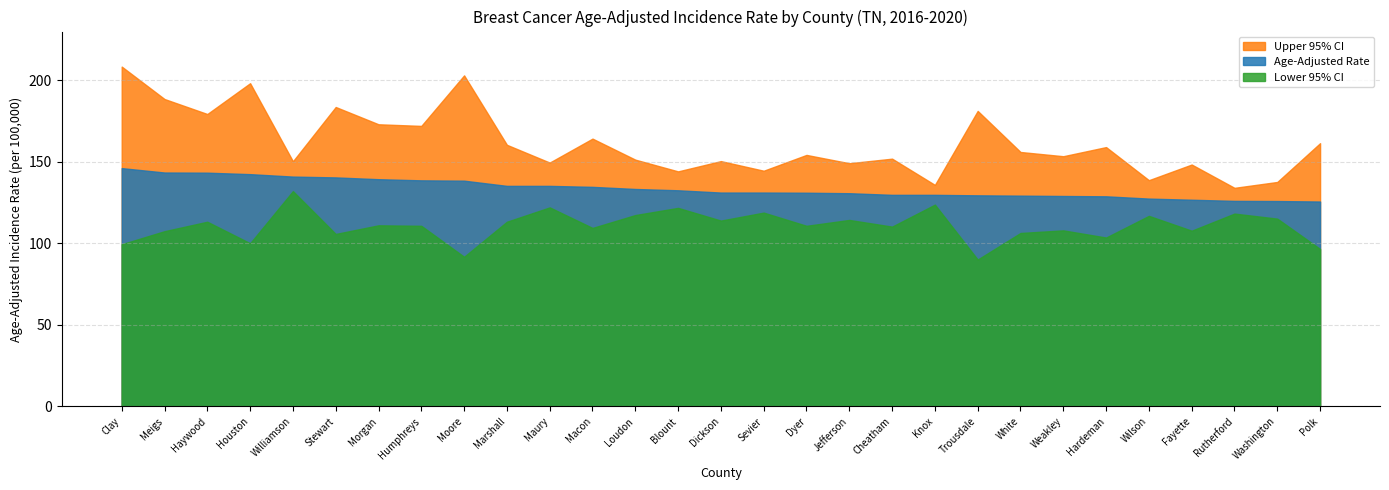

What is the label of the 23rd point from the right?

Morgan